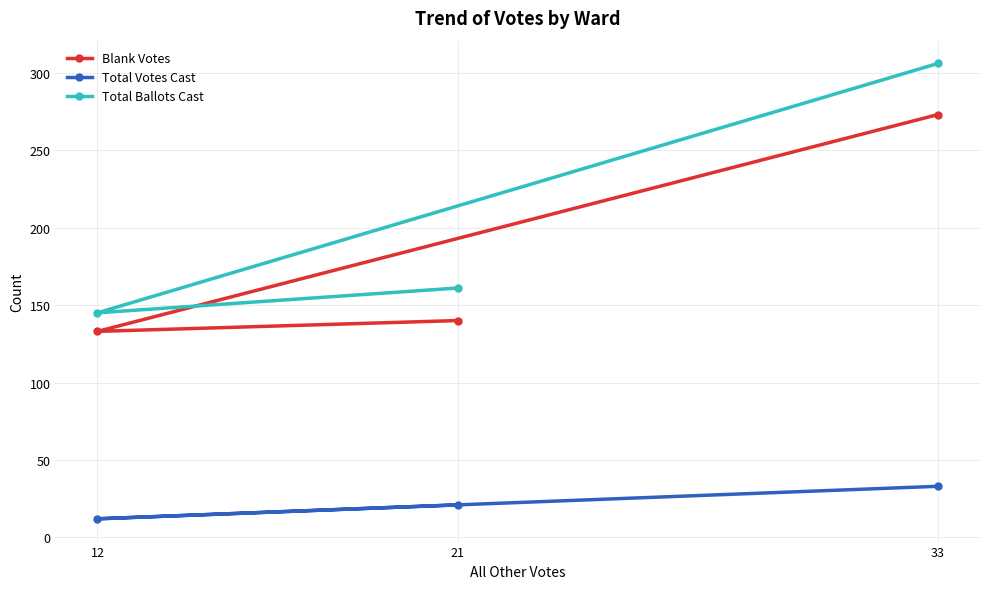

Rank the categories by Total Ballots Cast value from lowest to highest.

12, 21, 33